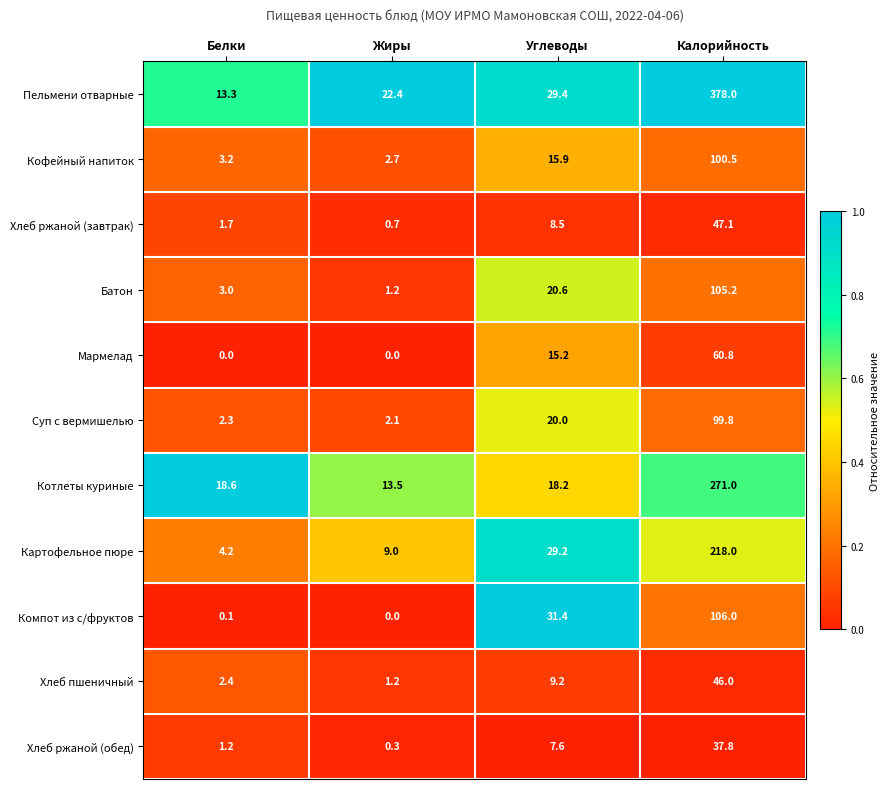

Where is Хлеб ржаной (обед) nearest to the value 19?

Углеводы